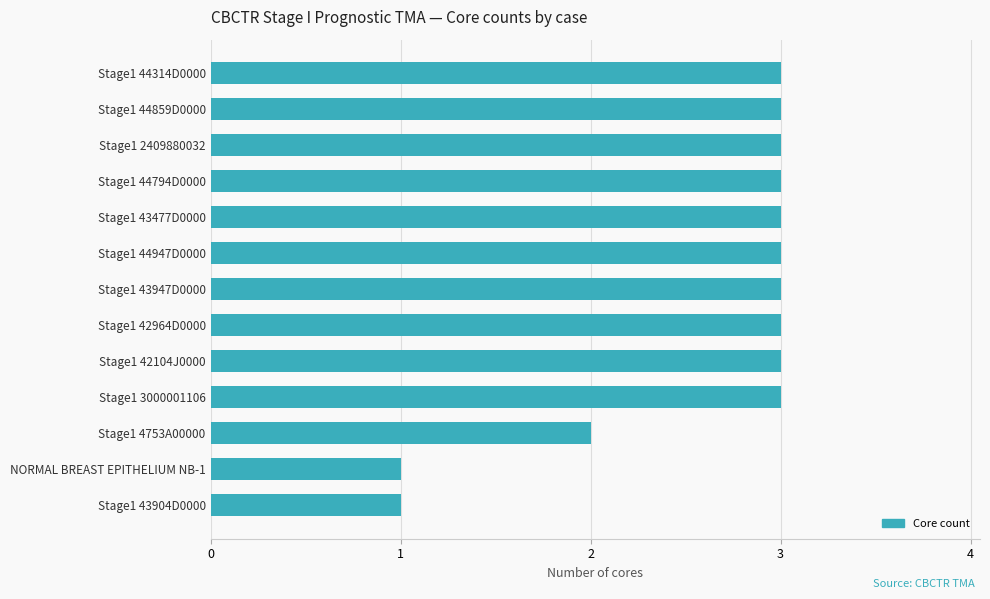

The value at Stage1 43477D0000 is 3. True or false?

True